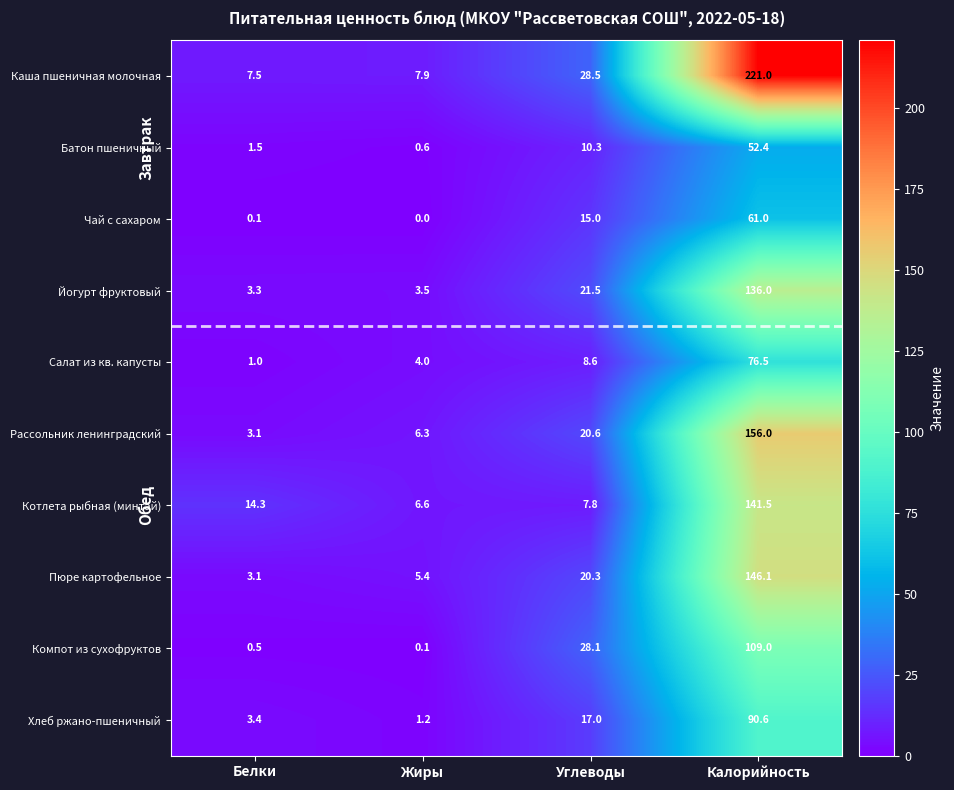

At Калорийность, list the series in order from smallest to largest.

Батон пшеничный, Чай с сахаром, Салат из кв. капусты, Хлеб ржано-пшеничный, Компот из сухофруктов, Йогурт фруктовый, Котлета рыбная (минтай), Пюре картофельное, Рассольник ленинградский, Каша пшеничная молочная